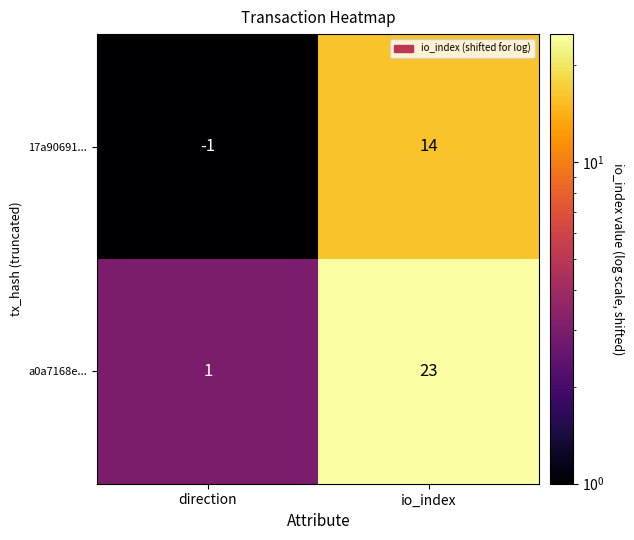

What is the difference between the highest and lowest values at io_index?

9